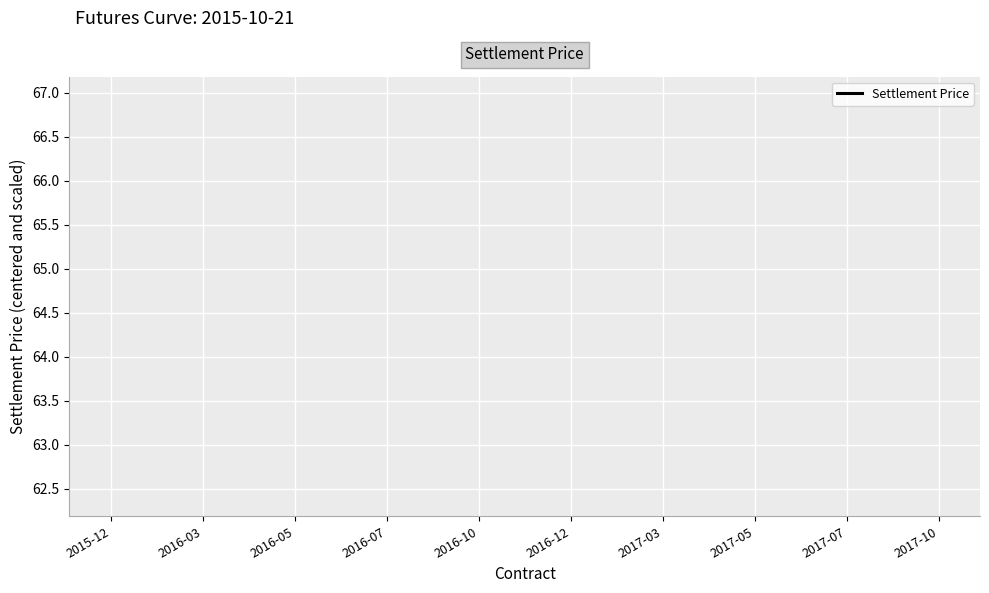

What position from the left is 2017-05?

8